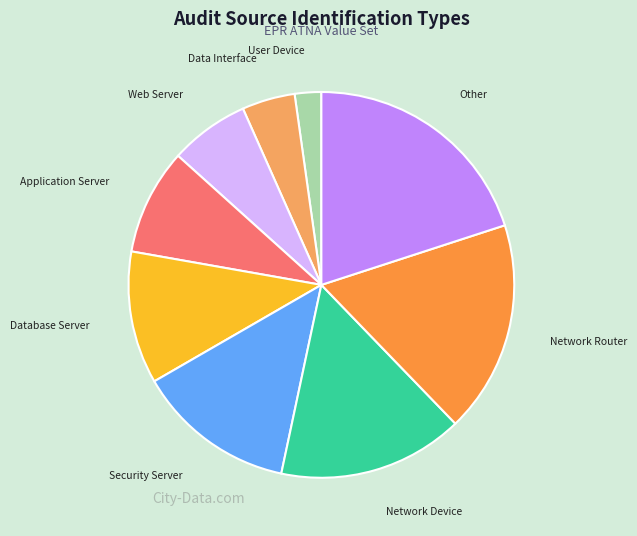

Rank the categories by value from highest to lowest.

Other, Network Router, Network Device, Security Server, Database Server, Application Server, Web Server, Data Interface, User Device